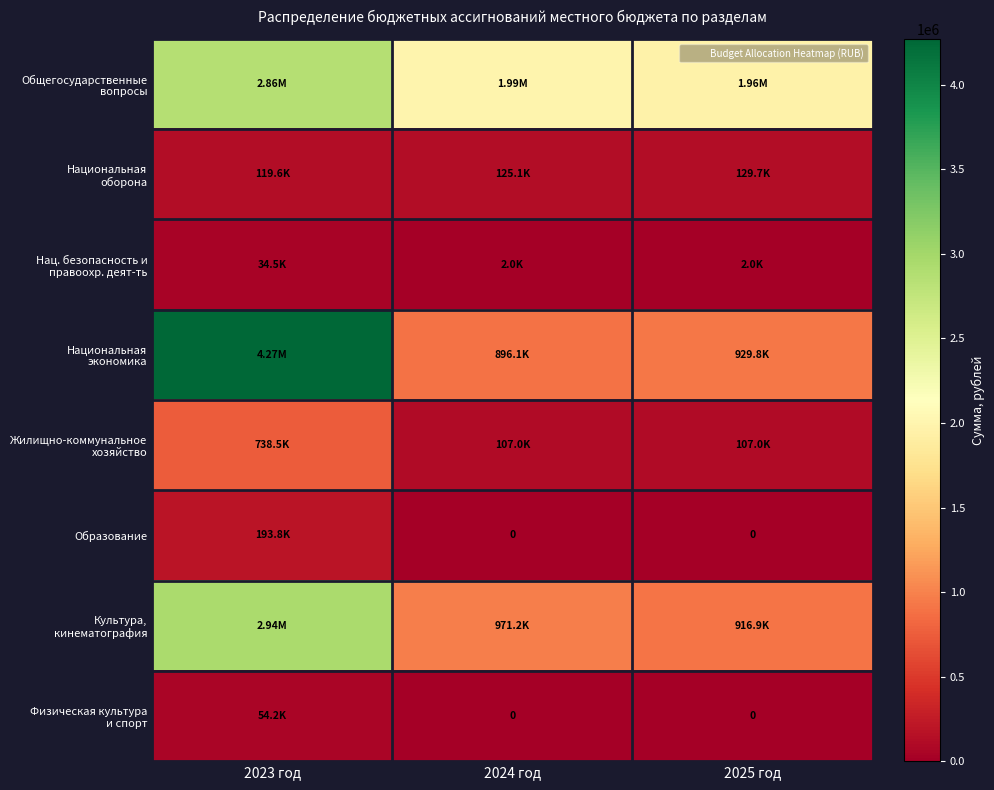

What is the difference between the maximum and minimum values in the Образование series?

193785.0